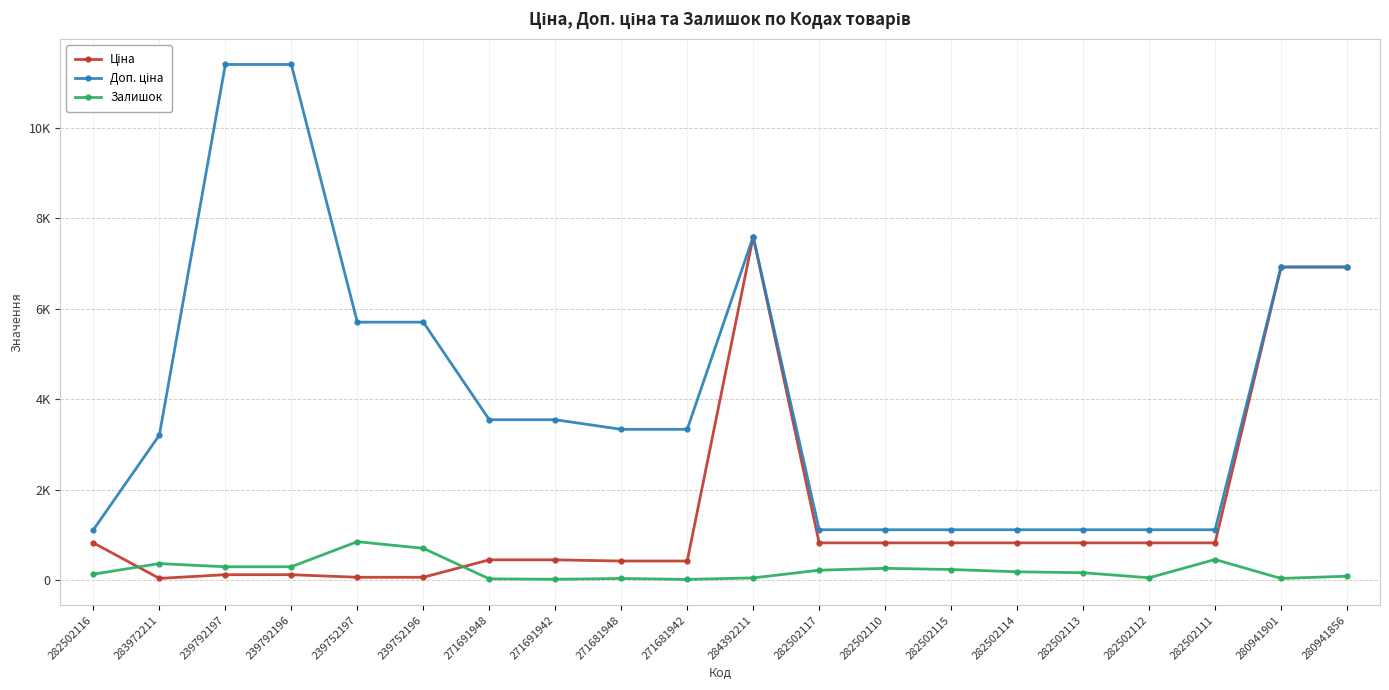

Does the chart have visible grid lines?

Yes